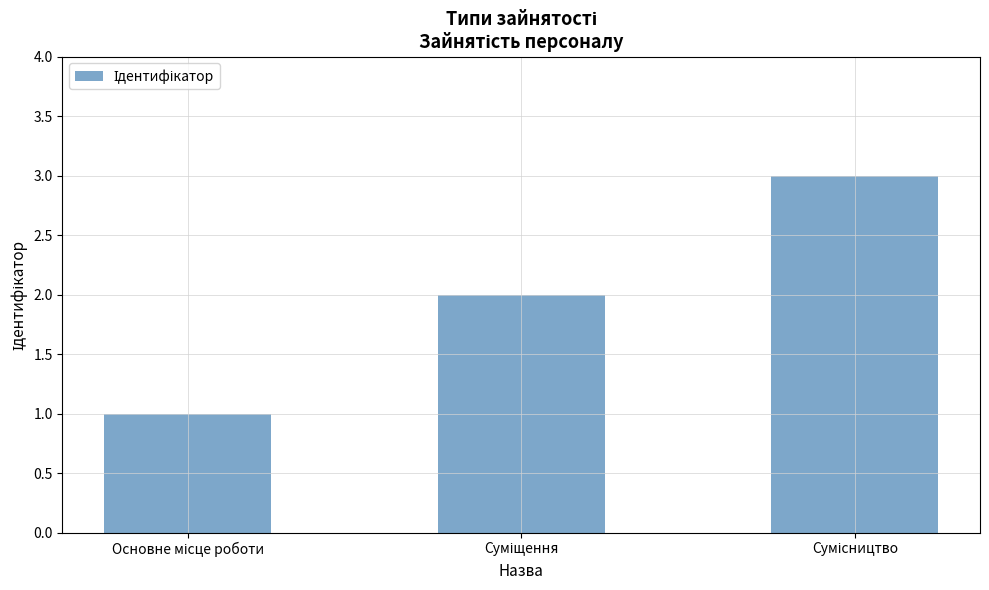

What is the greatest value displayed?

3